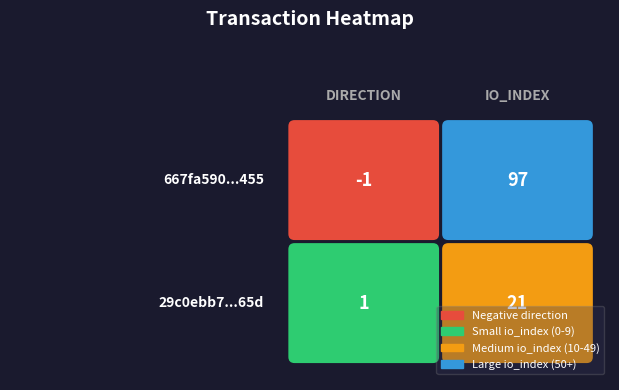

At which label is 29c0ebb7fbeb107a1815760e7454477562c065d closest to 11?

-1